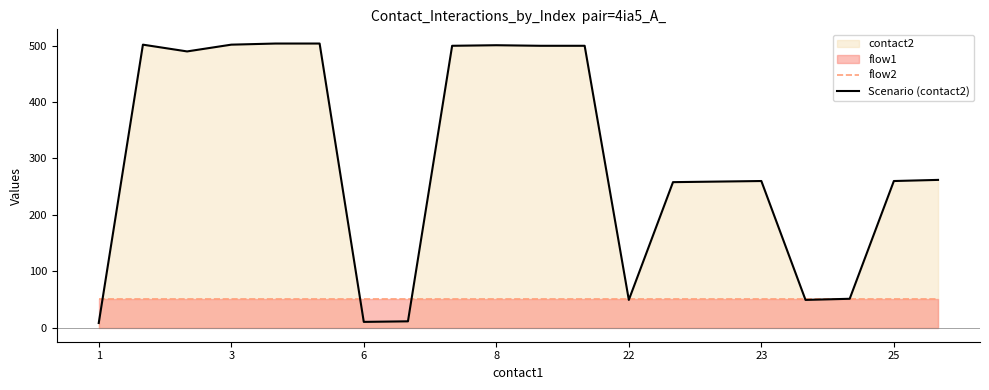

The value of flow2 at 6 is 50. True or false?

True